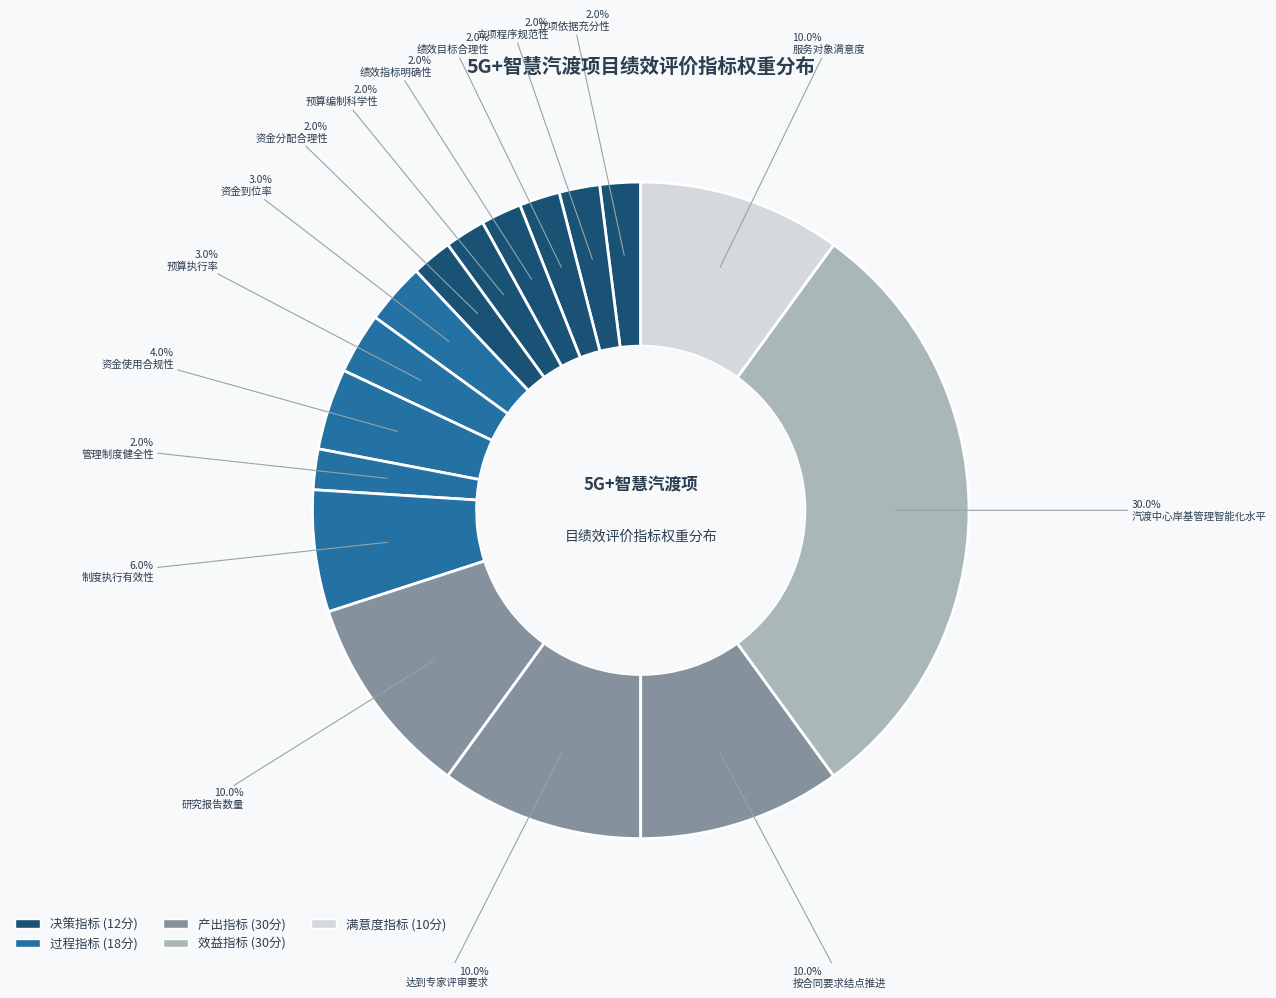

Count the number of slices in the pie.

16